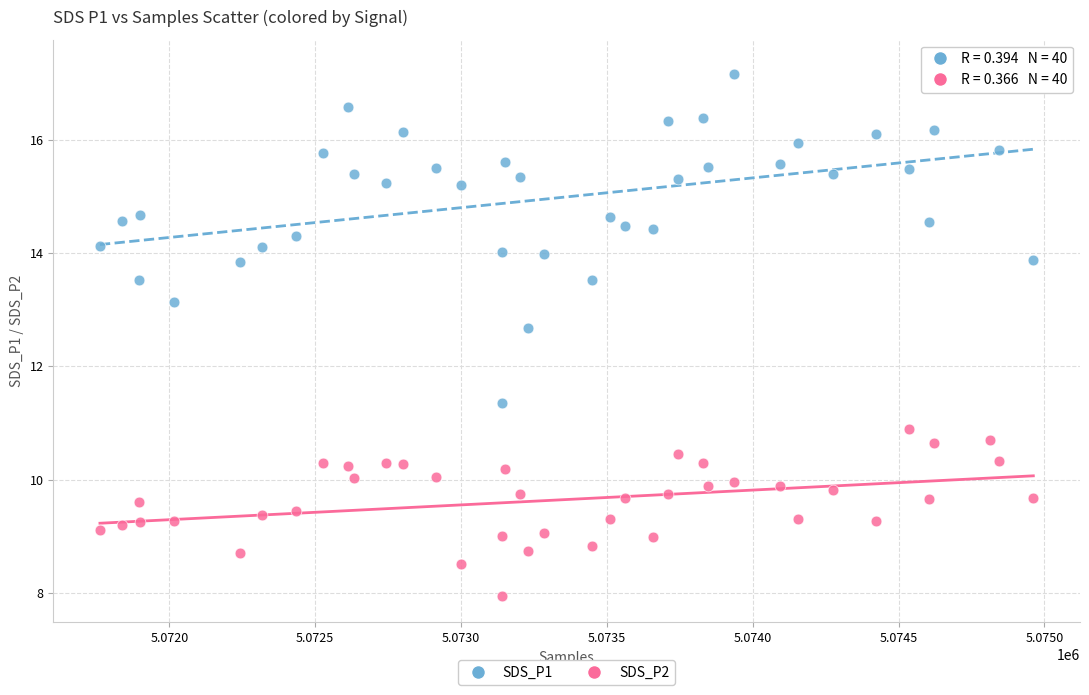

Across all data points, what is the range of X values (max minus min)?

3200.0